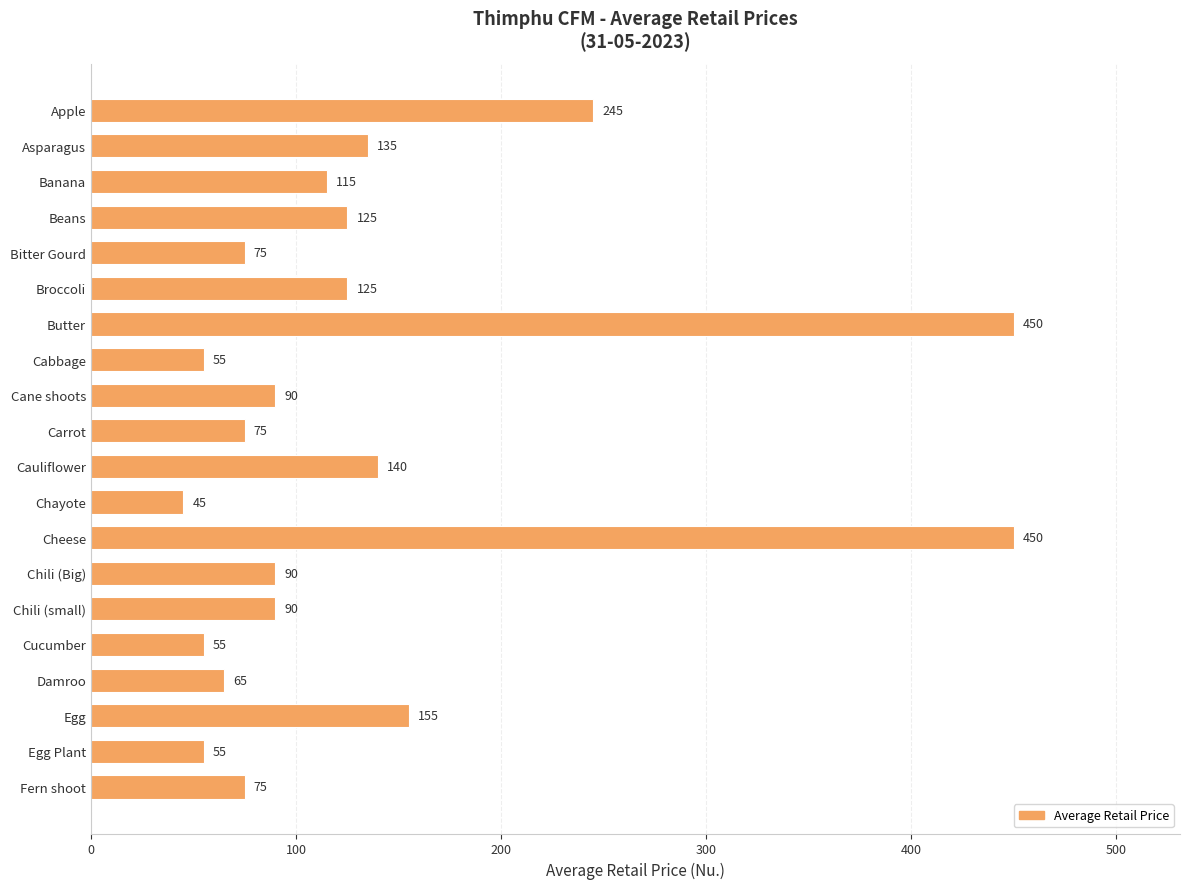

What is the smallest value displayed?

45